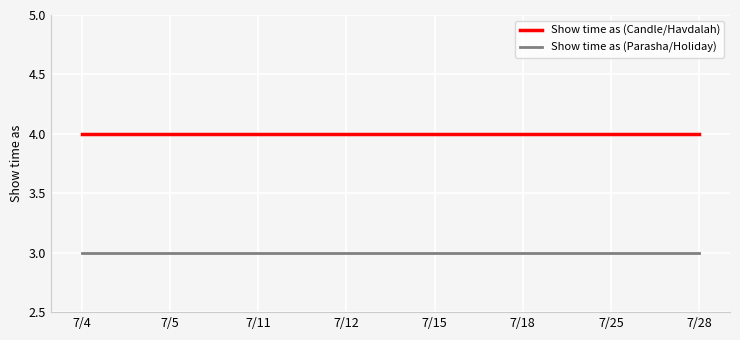

What is the minimum value for Show time as (Candle/Havdalah)?

4